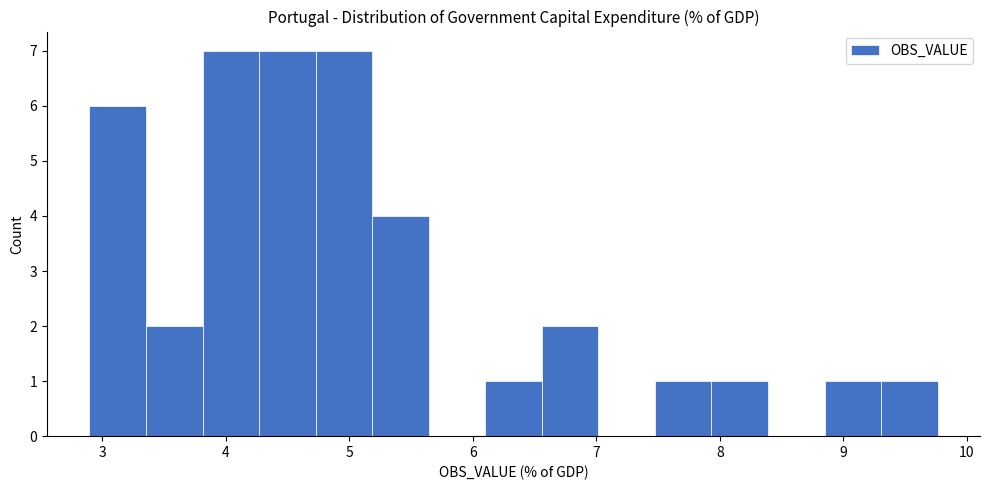

Reading left to right, list every bar in this chart as the range it spans on the x-axis followed by its height. Neither the bar edges nor the heights are printed on the chart, so give them approximately, as read against the axes.

2.9 to 3.4: 6
3.4 to 3.8: 2
3.8 to 4.3: 7
4.3 to 4.7: 7
4.7 to 5.2: 7
5.2 to 5.6: 4
5.6 to 6.1: 0
6.1 to 6.6: 1
6.6 to 7.0: 2
7.0 to 7.5: 0
7.5 to 7.9: 1
7.9 to 8.4: 1
8.4 to 8.8: 0
8.8 to 9.3: 1
9.3 to 9.8: 1